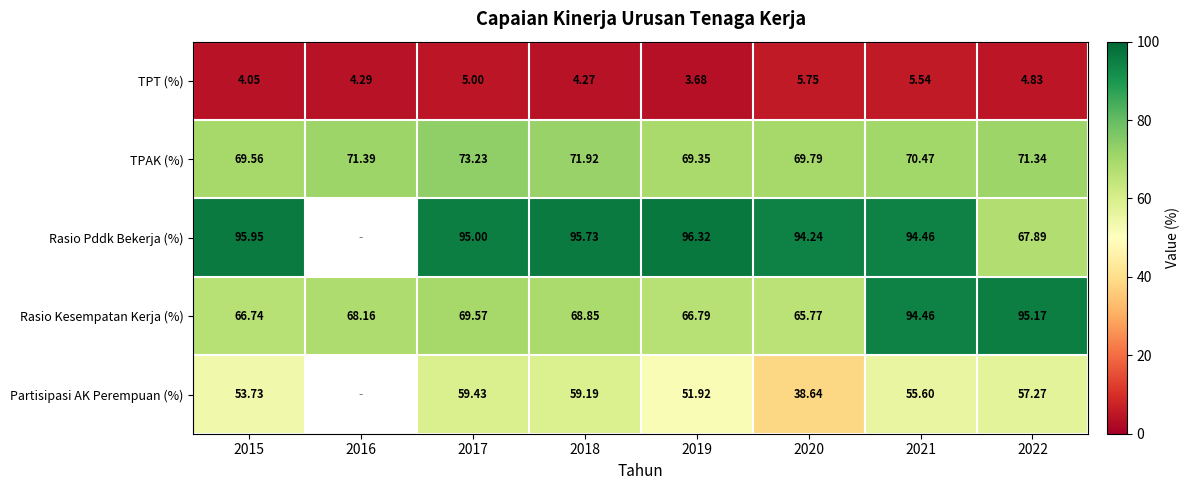

Is the value of TPAK (%) at 2016 greater than the value of Rasio Kesempatan Kerja (%) at 2017?

Yes